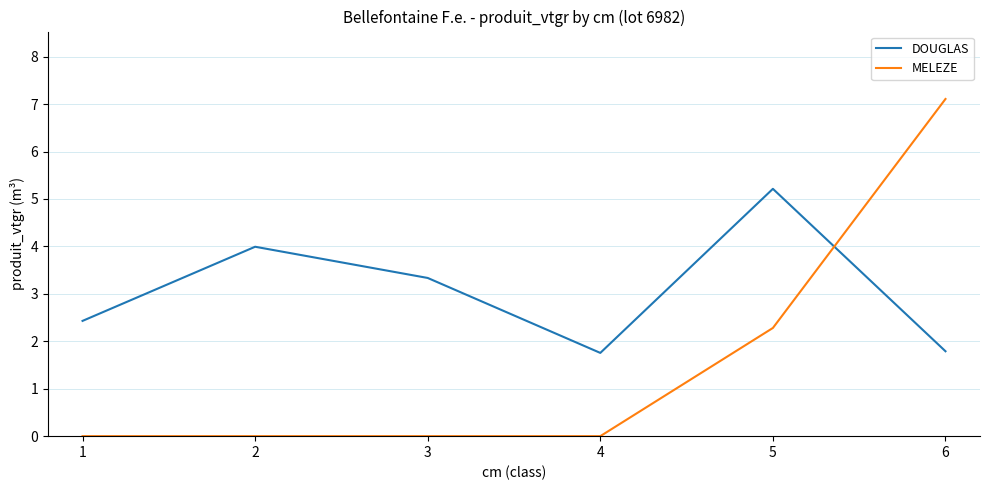

After their last crossing, which series has the higher values: DOUGLAS or MELEZE?

MELEZE